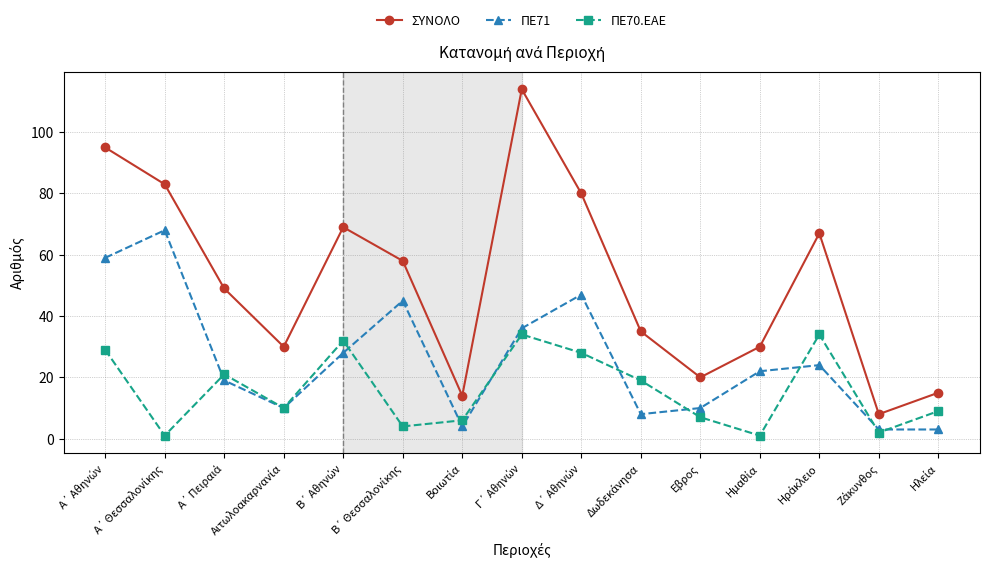

How many interior local peaks does the ΣΥΝΟΛΟ series have?

3